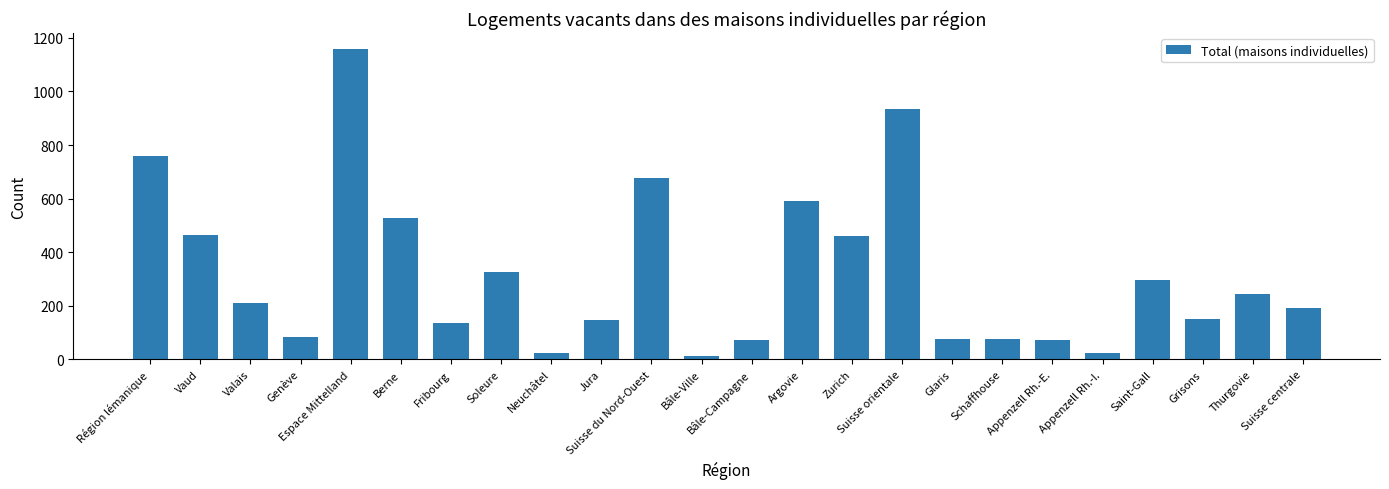

What is the sum of all values?

7720